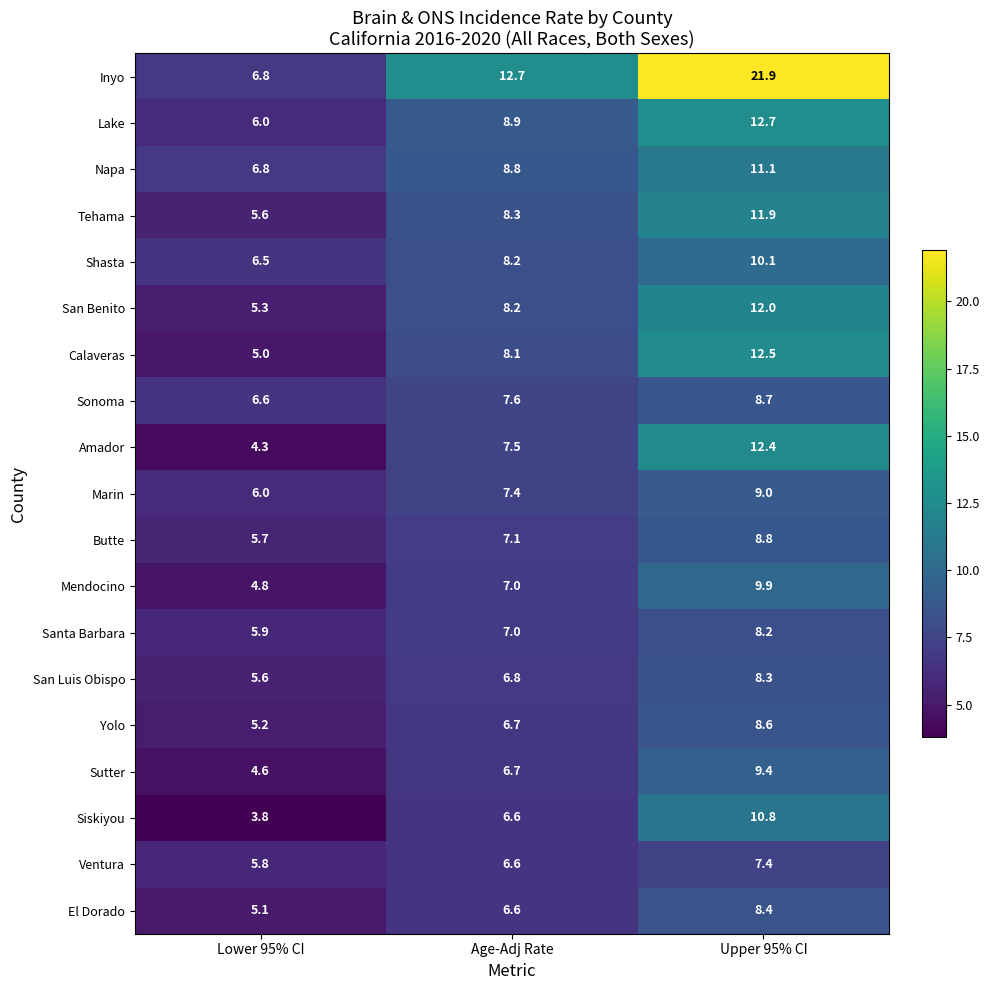

Rank the categories by Marin value from highest to lowest.

Upper 95% CI, Age-Adj Rate, Lower 95% CI